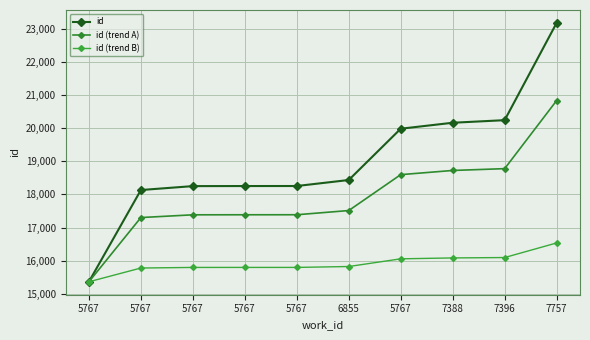

True or false: id and id (trend A) cross at least once.

False